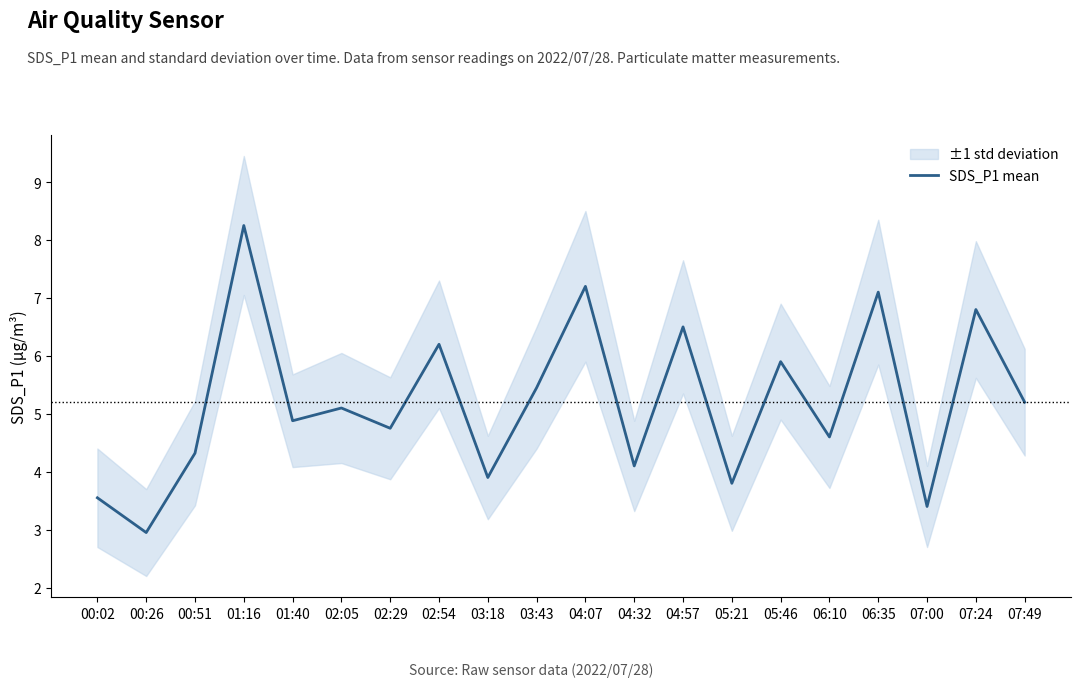

What is the average value?

5.2